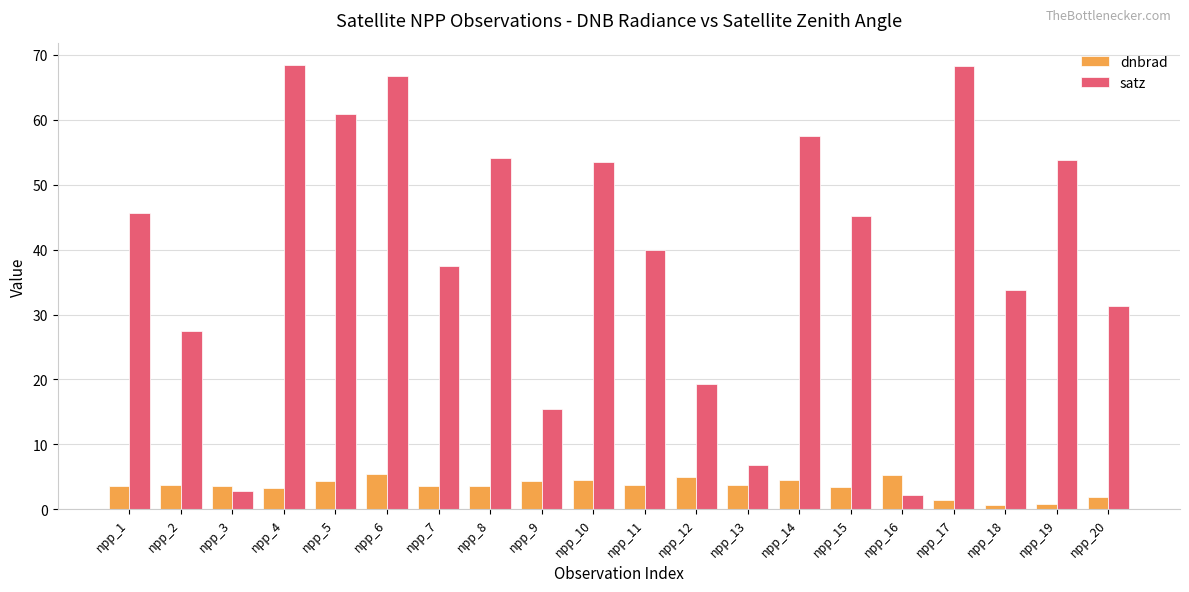

Where does the satz series first go above 45?

npp_1